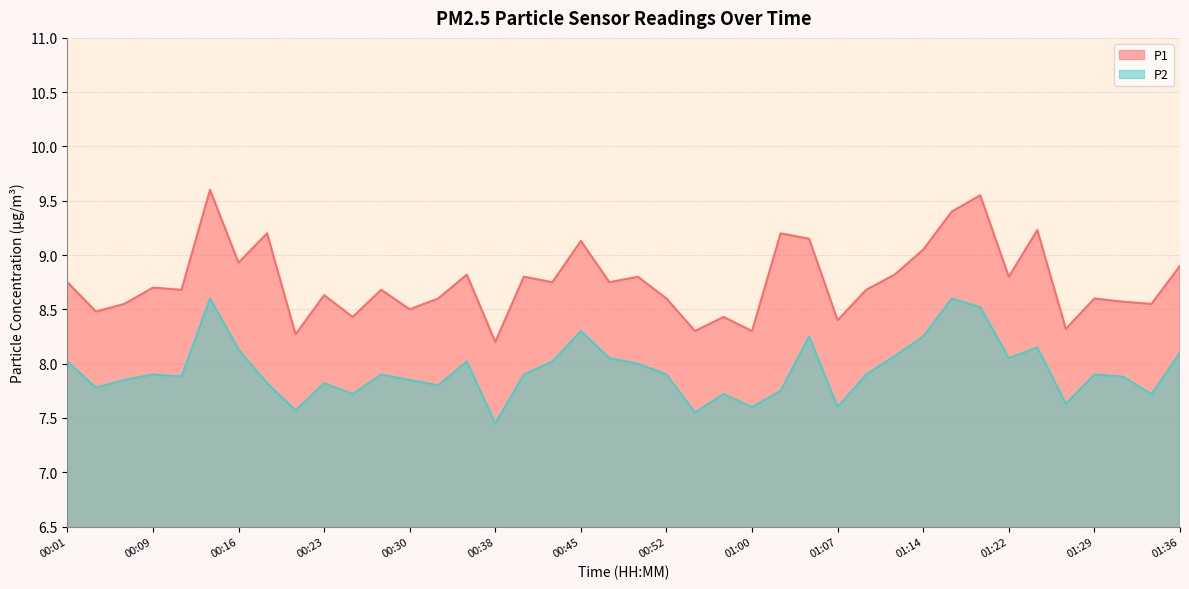

List the series in order of their overall mean, highest first.

P1, P2